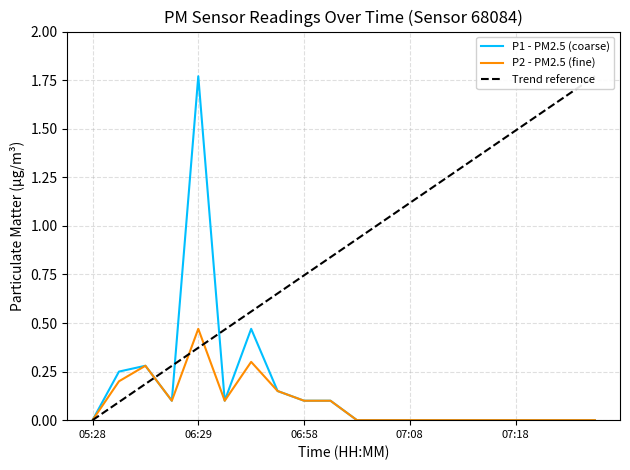

Does the chart have visible grid lines?

Yes